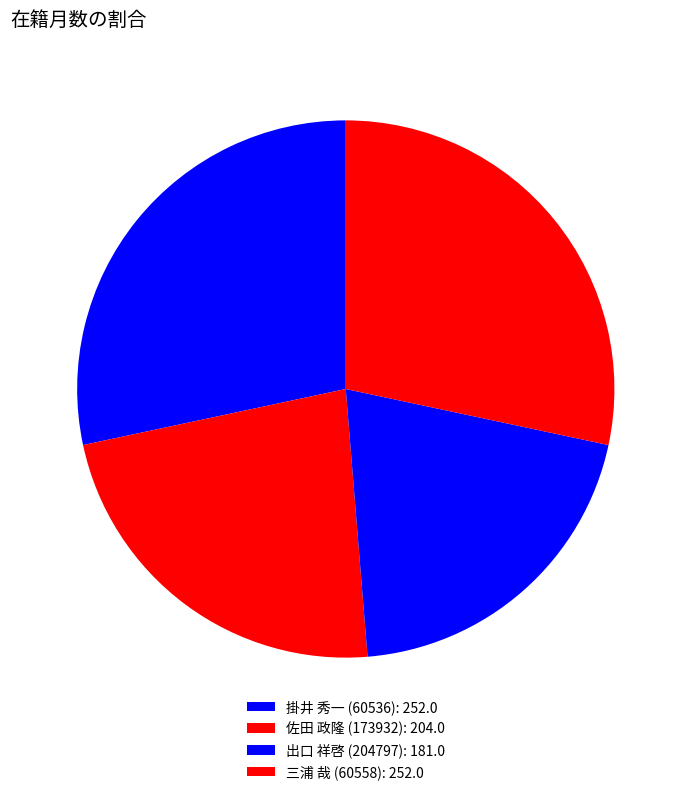

Count the number of slices in the pie.

4